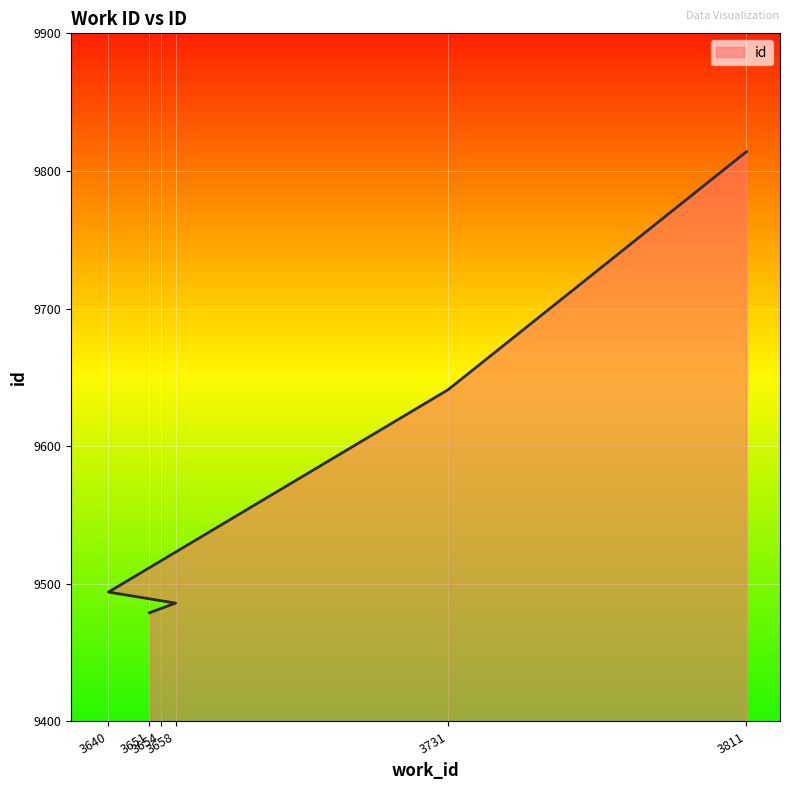

True or false: the data has more than 1 interior local peaks.

False